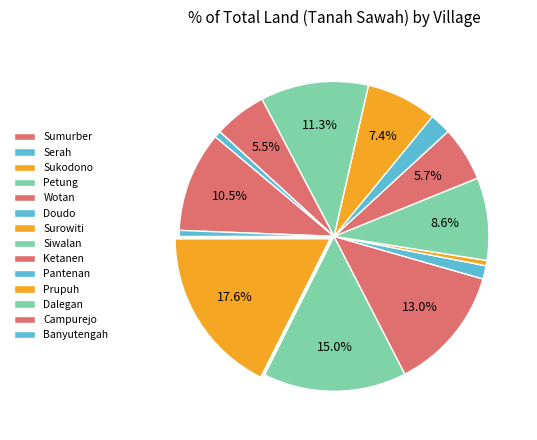

Which has a higher value, Banyutengah or Wotan?

Wotan